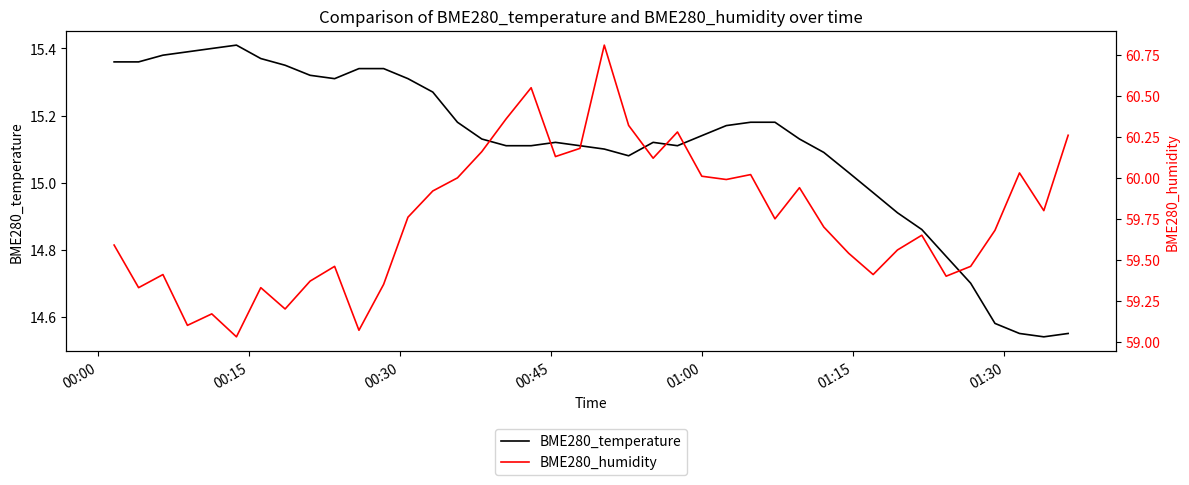

At how many categories does at least one series exceed 53?

40